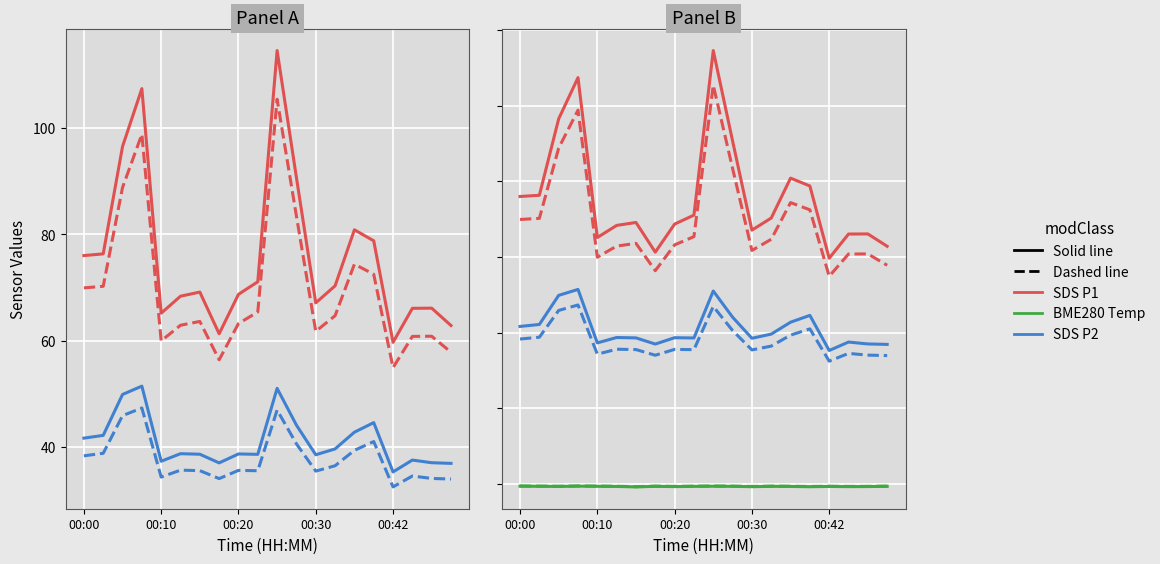

What is the lowest value of the SDS_P1 series?

59.7